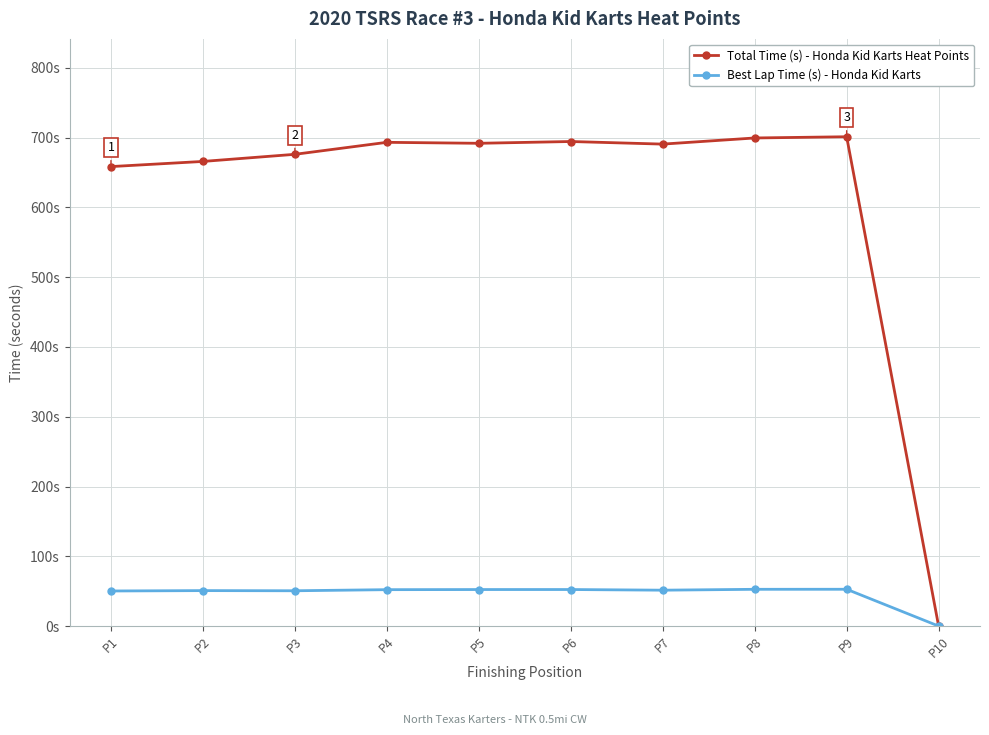

True or false: Total Time (s) - Honda Kid Karts Heat Points and Best Lap Time (s) - Honda Kid Karts cross at least once.

False